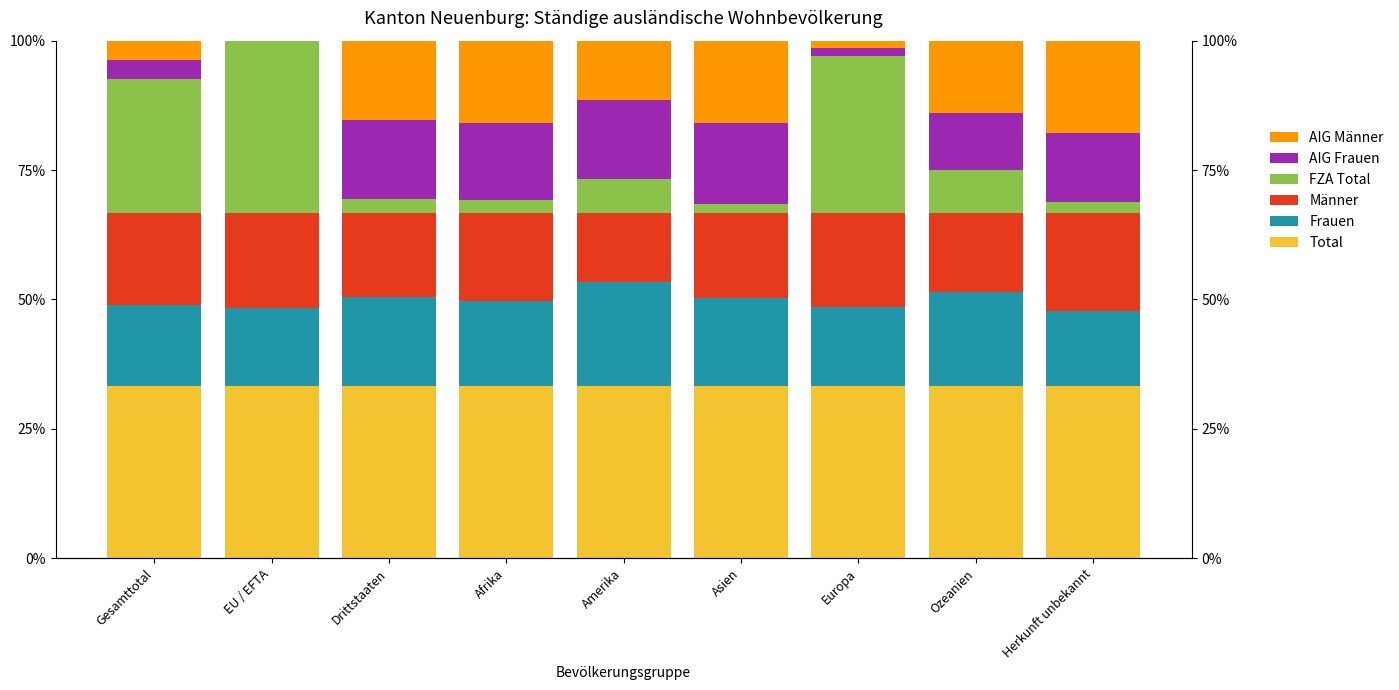

Which series has the largest total across all categories?

Total